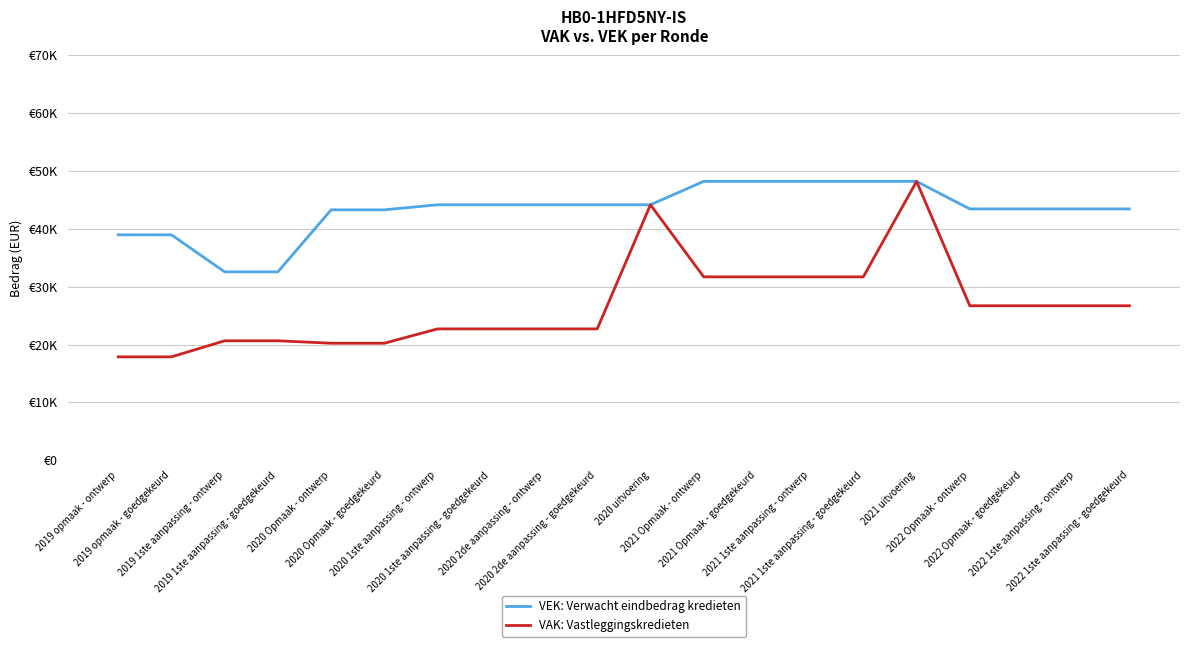

The VAK: Vastleggingskredieten series shows 20232 at 2020 Opmaak - goedgekeurd. True or false?

True